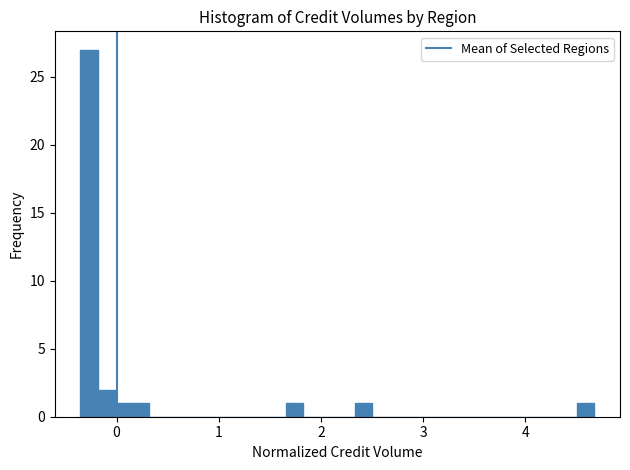

Read against the x-axis, roughly where is the centre of the tallest bar?

-0.3